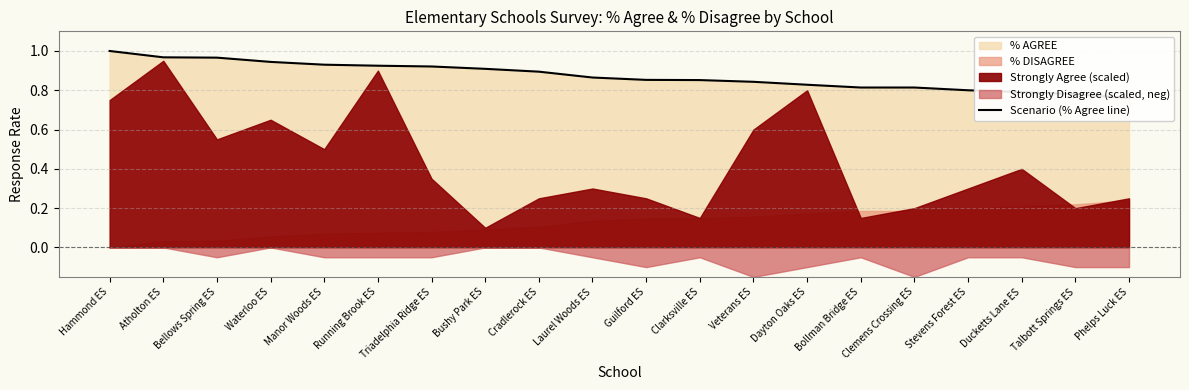

Between Phelps Luck ES and Bushy Park ES, which is larger?

Bushy Park ES